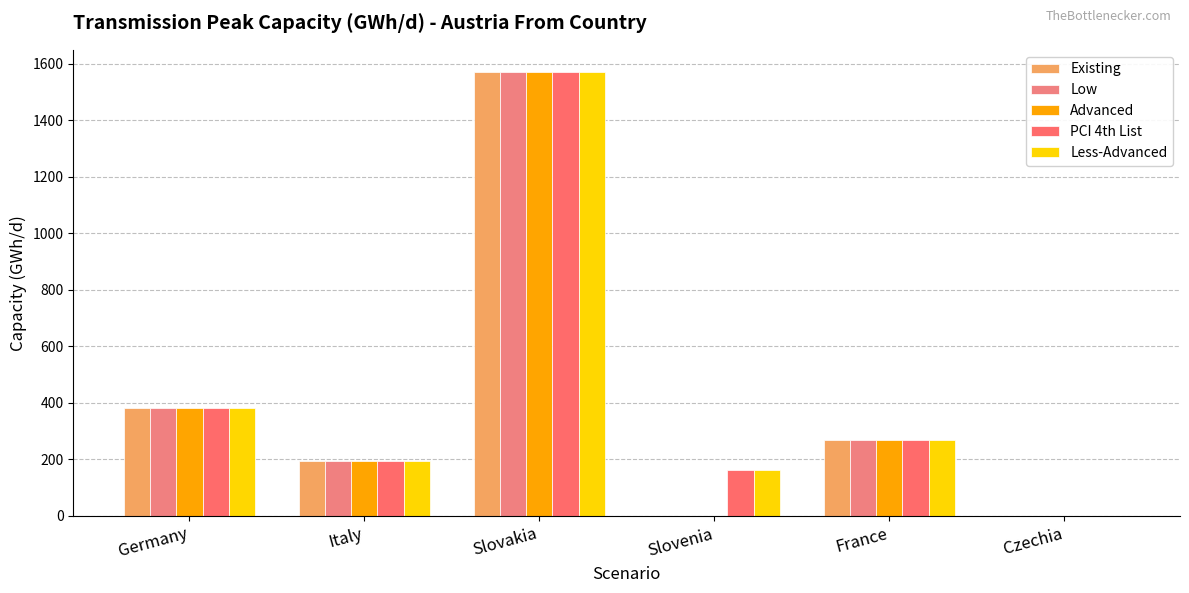

What is the greatest value displayed?

1570.4